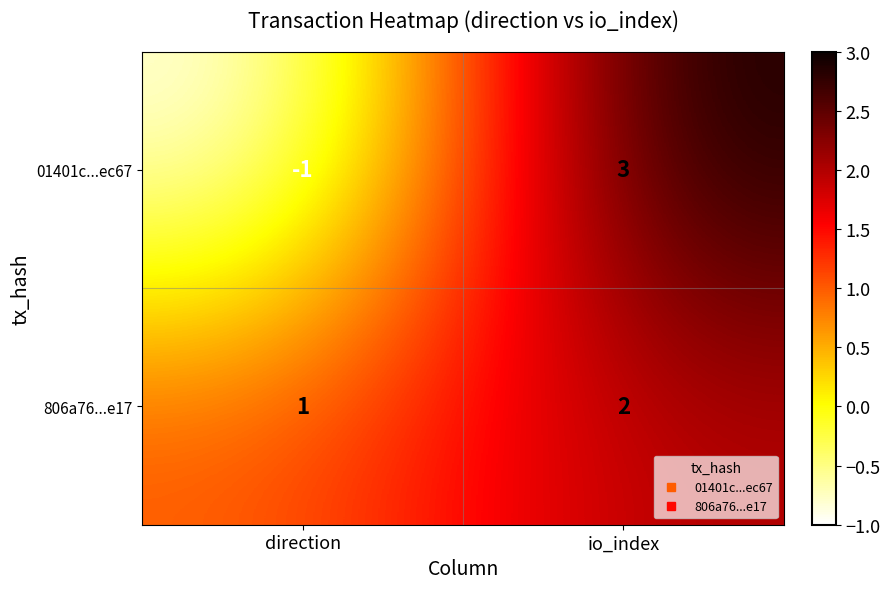

True or false: 01401c...ec67 has a value of -1 at direction.

True